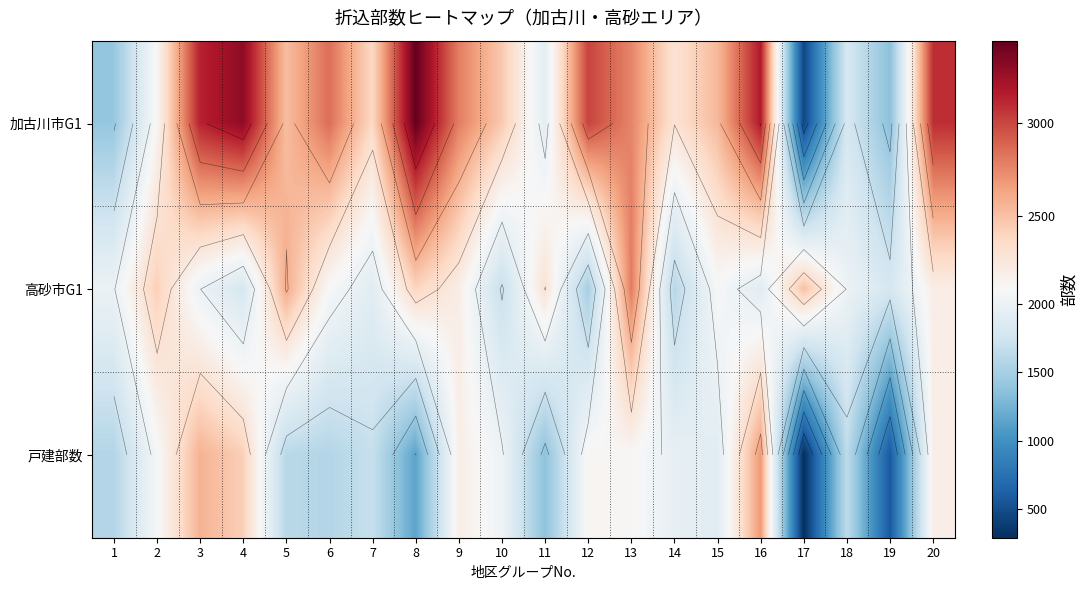

Between 1 and 6, which series saw the biggest shift?

加古川市G1